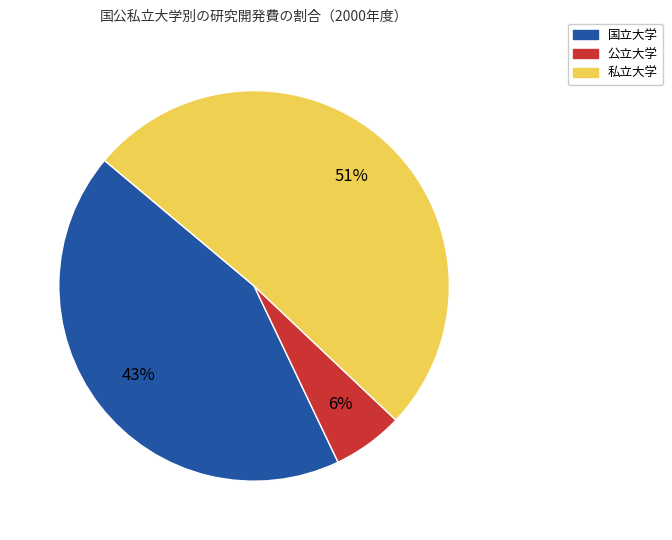

To the nearest percent, what is the difference between the largest and smallest slice percentages?

45%